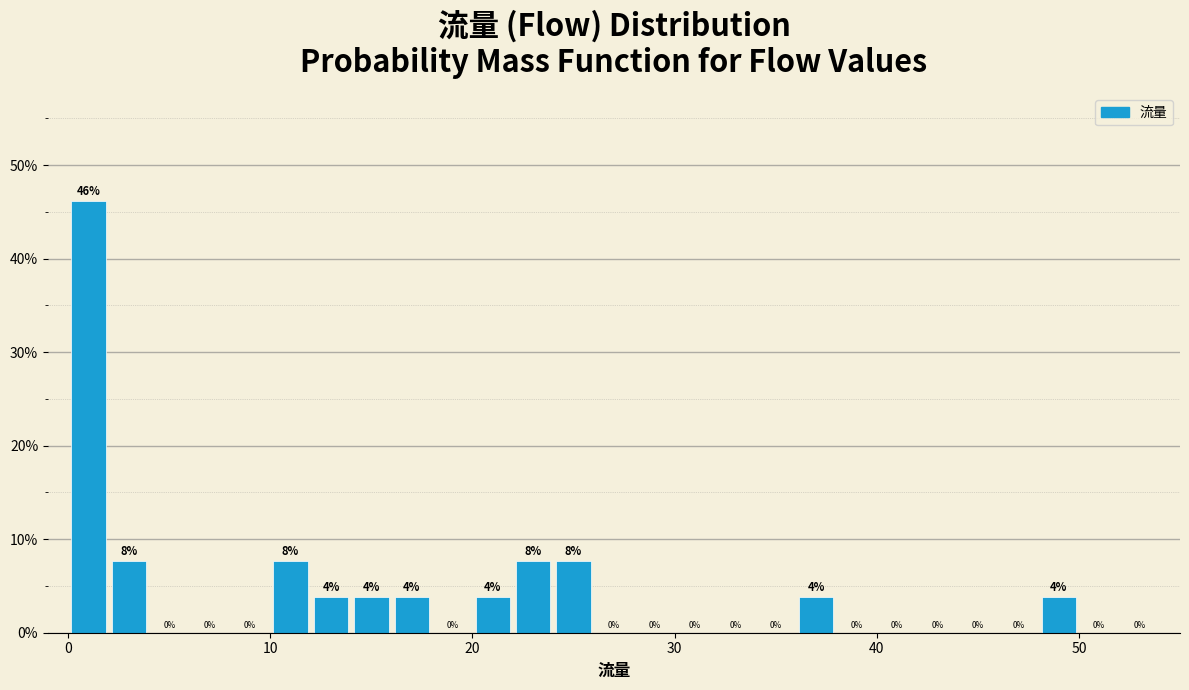

Around what value on the x-axis is the tallest bar? Give the approximate position of its centre, as read against the axis.

1